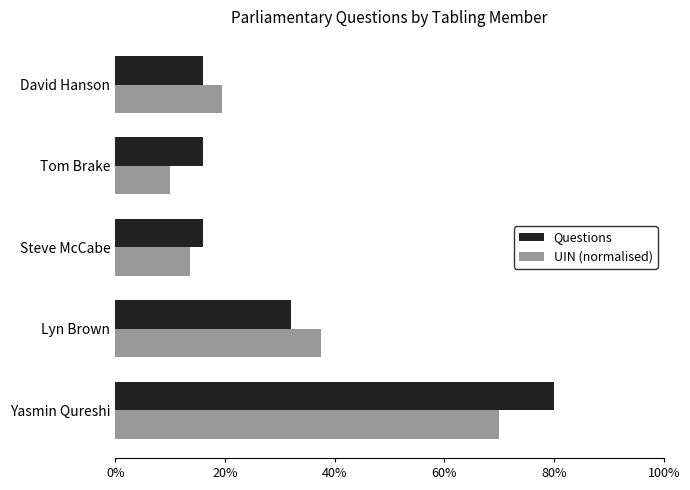

Which series has the widest spread of values?

Questions